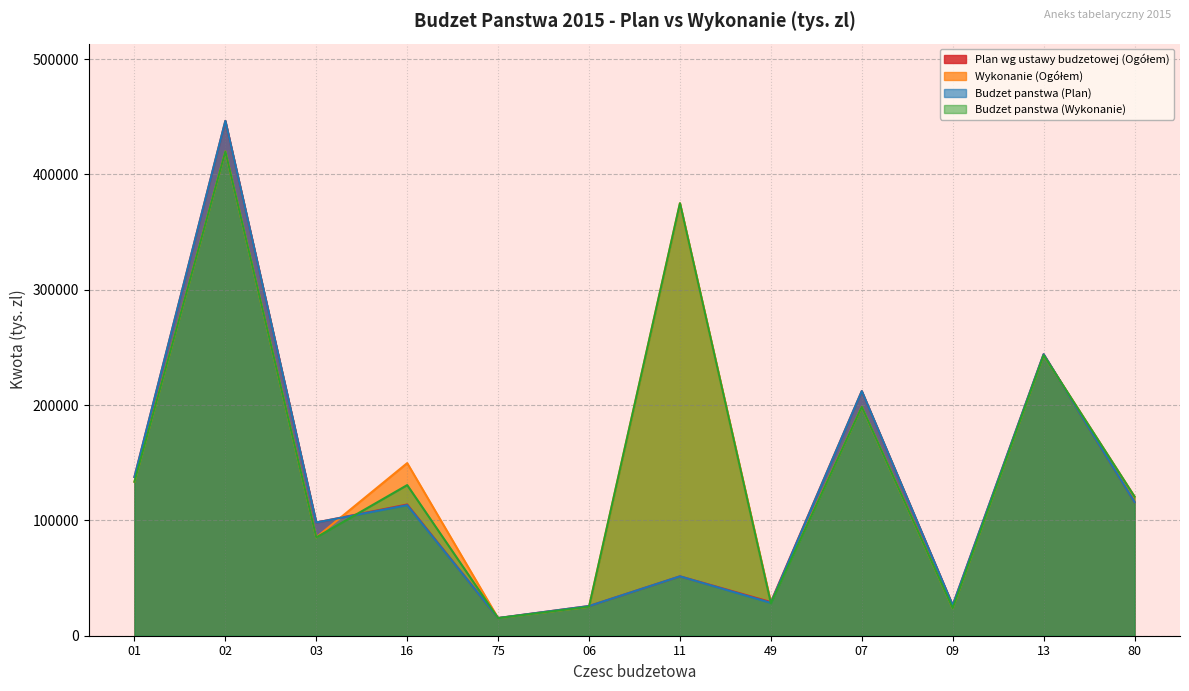

True or false: Plan wg ustawy budzetowej (Ogółem) and Wykonanie (Ogółem) intersect in this chart.

True